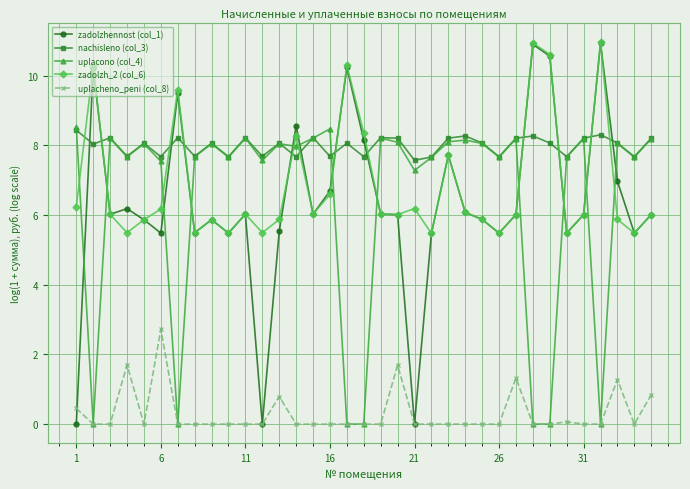

What is the value of the uplacono (col_4) point at the 31st from the left?

8.2